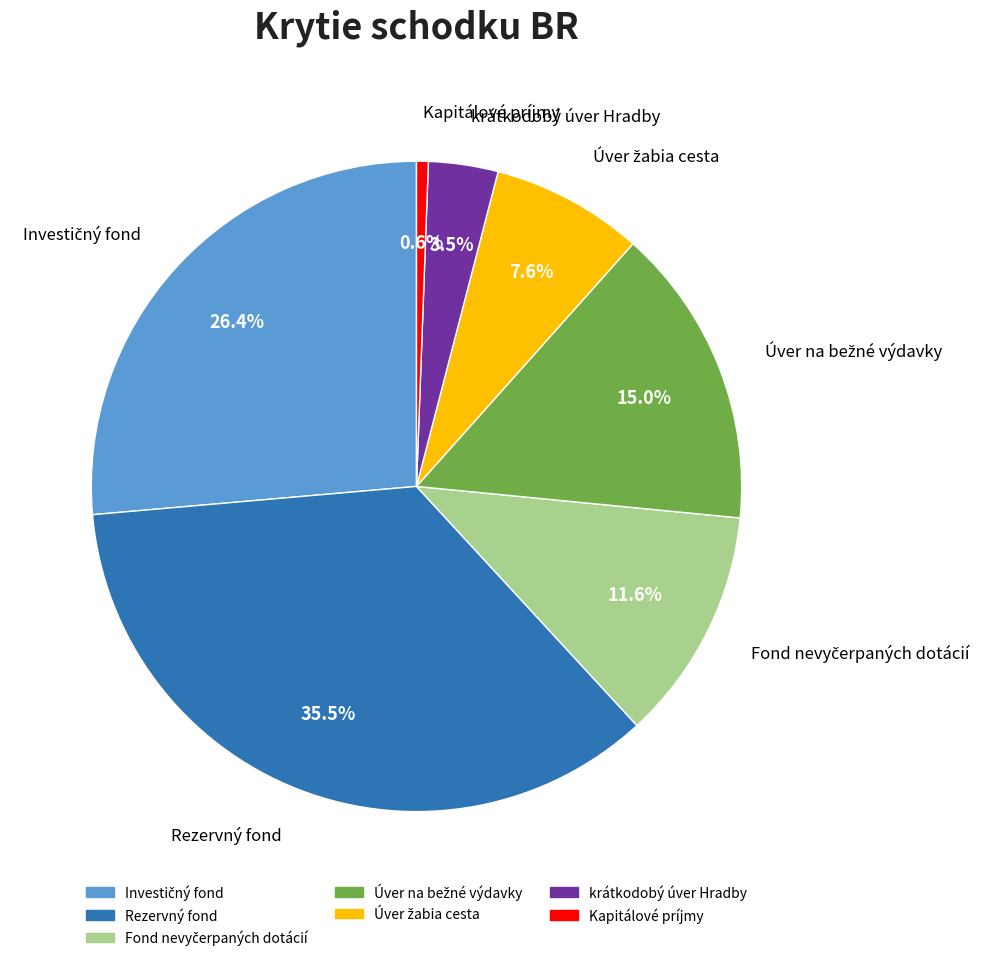

Which slice is the largest?

Rezervný fond